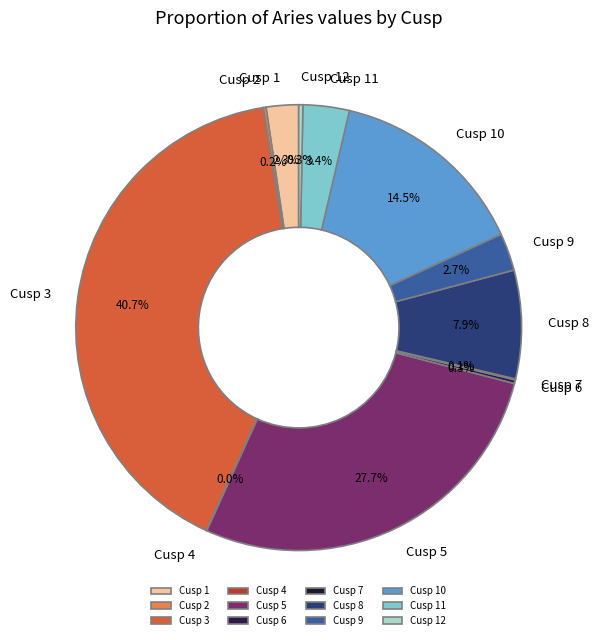

Which slice is the largest?

Cusp 3